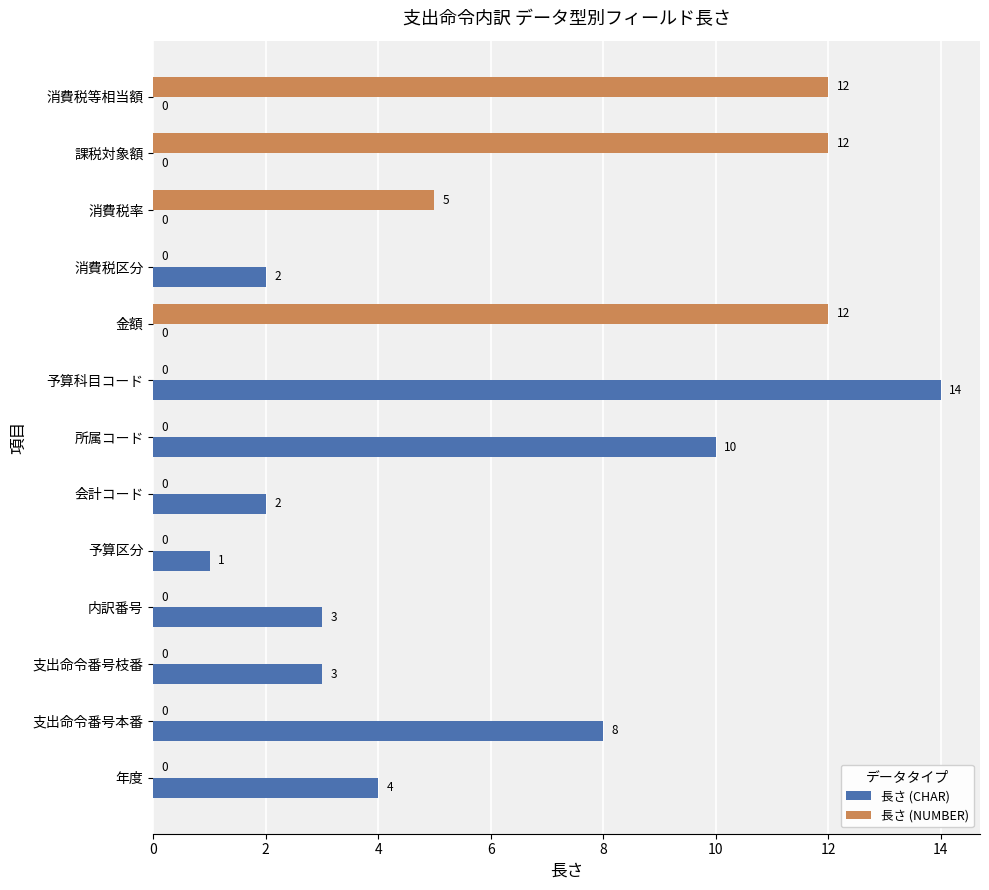

At which label is 長さ (NUMBER) closest to 6?

消費税率